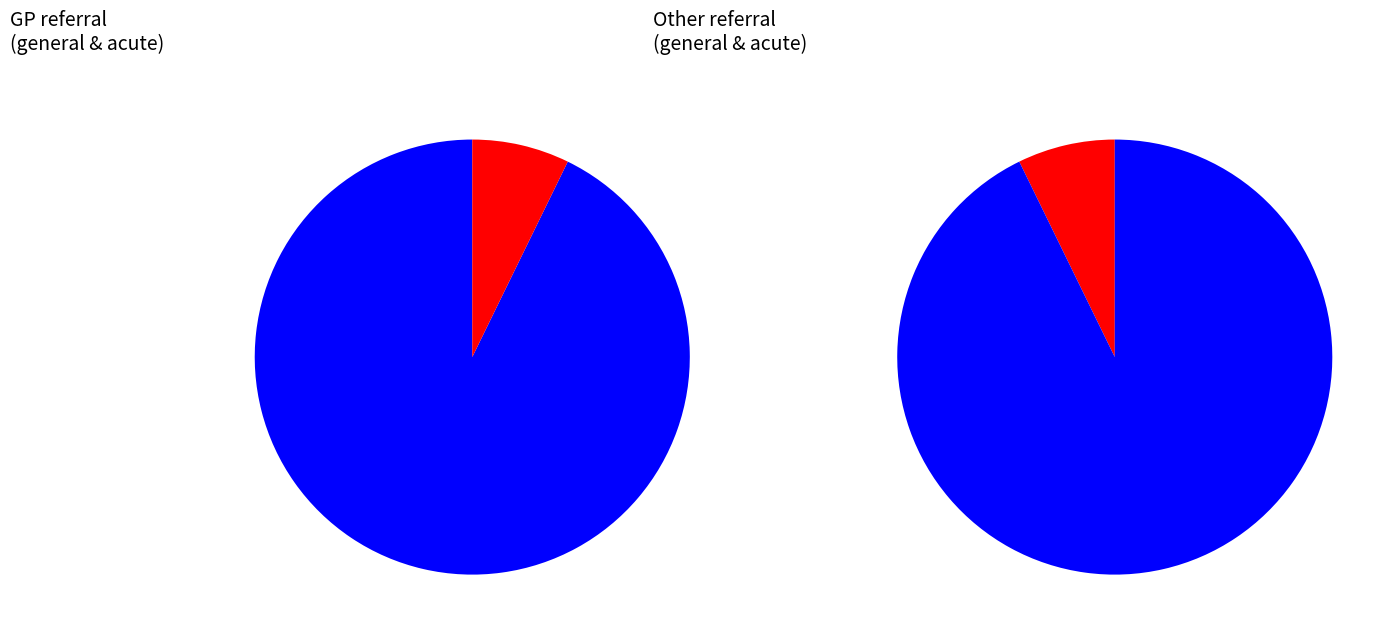

What is the total percentage of PIONEER HEALTHCARE LIMITED and NUFFIELD HEALTH, TEES HOSPITAL?

15.4%